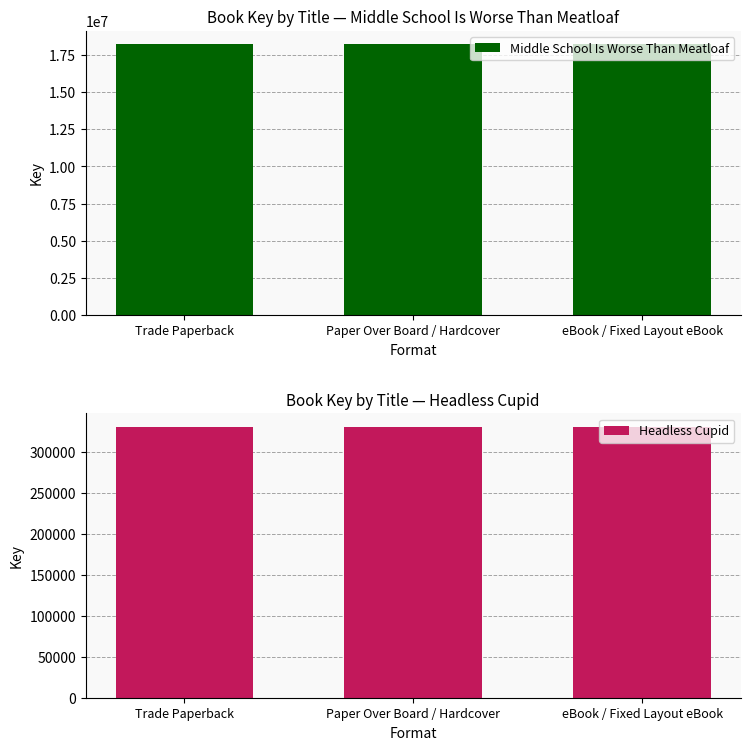

How many groups of bars are there?

3